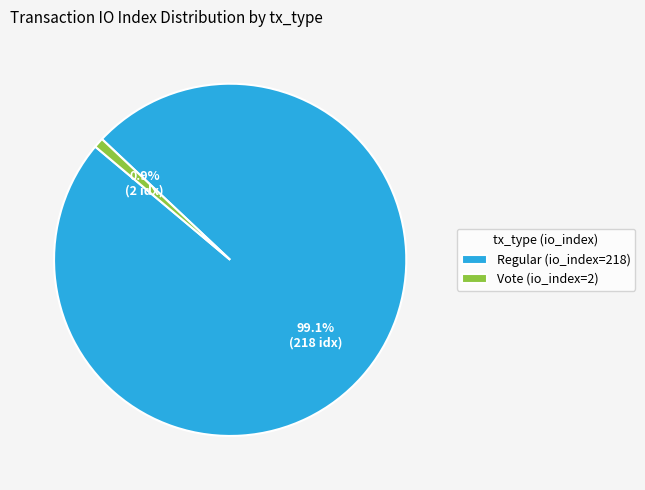

To the nearest percent, what percentage of the pie is Vote (io_index=2)?

1%